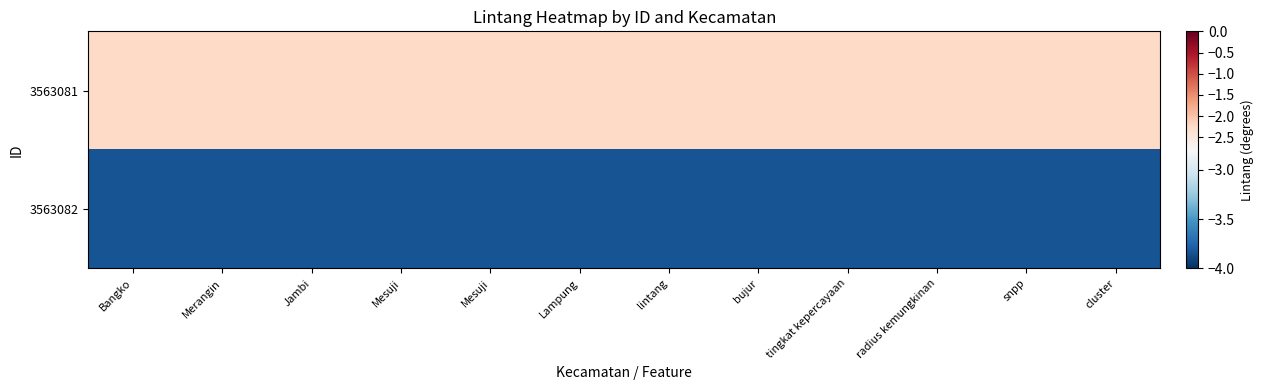

Rank the series by their maximum value, from lowest to highest.

3563082, 3563081